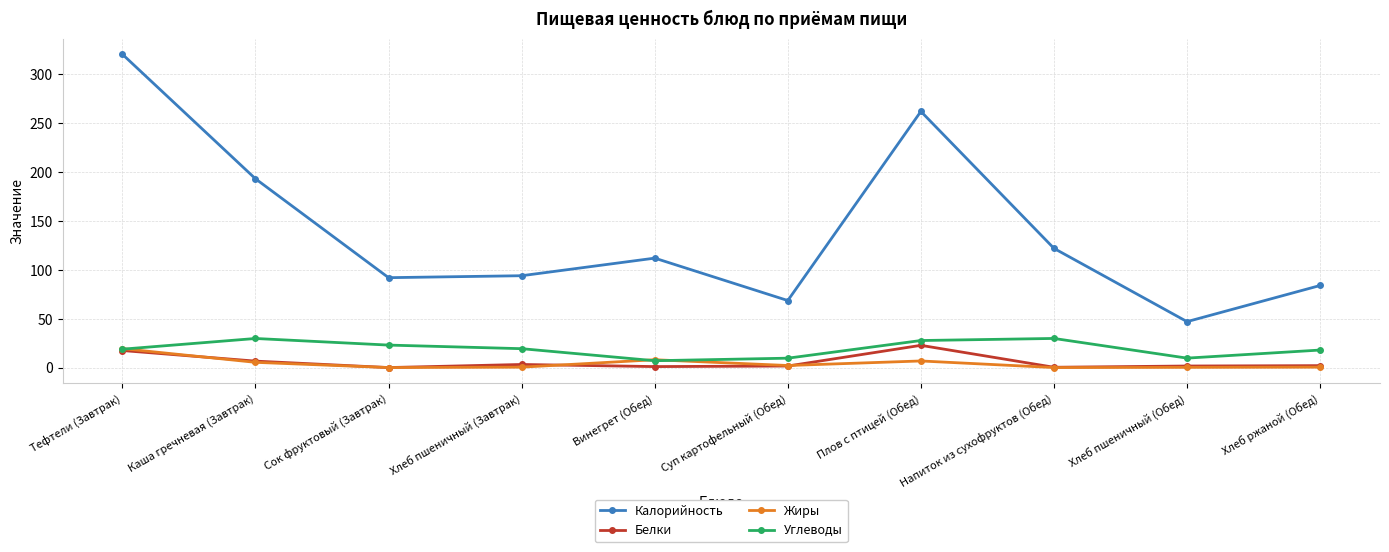

In Жиры, how many points are higher than both neighbors (excluding endpoints)?

2